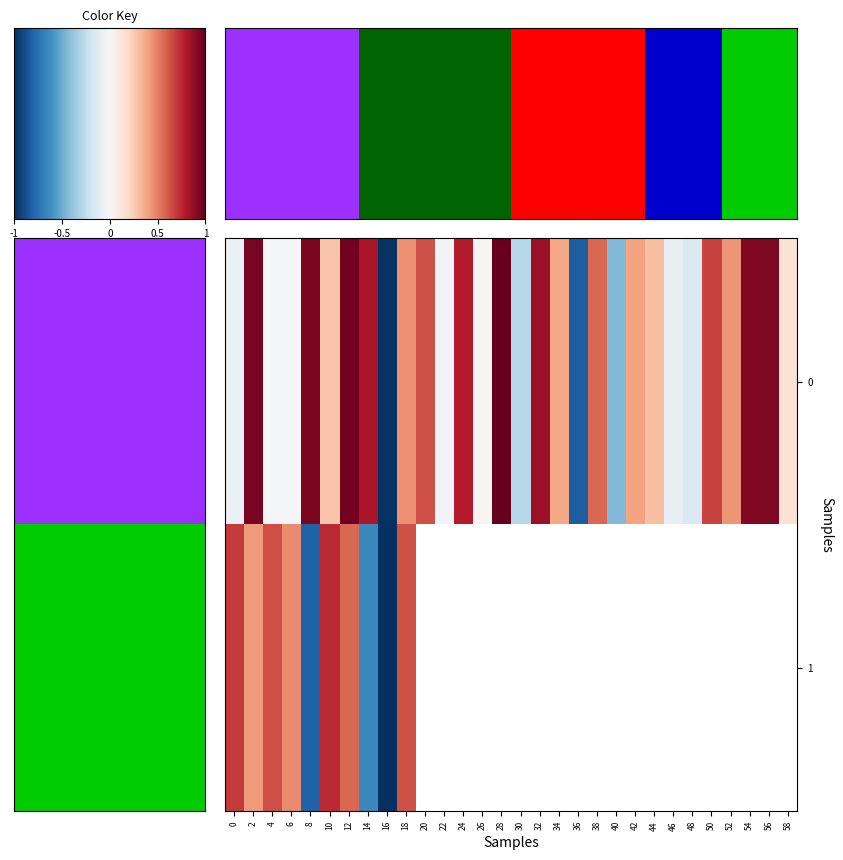

What is the average value of the 0 series?

0.3